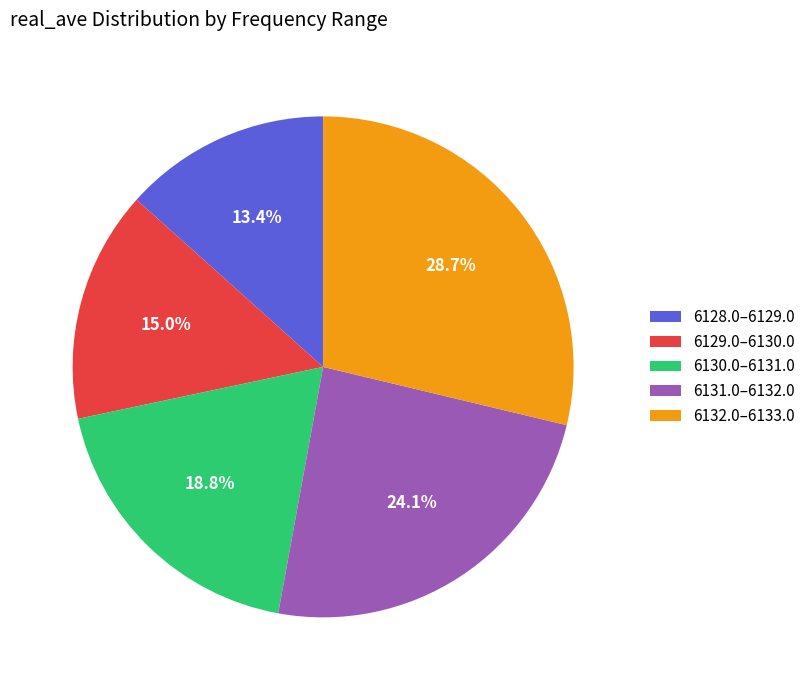

To the nearest percent, what is the difference between the largest and smallest slice percentages?

15%